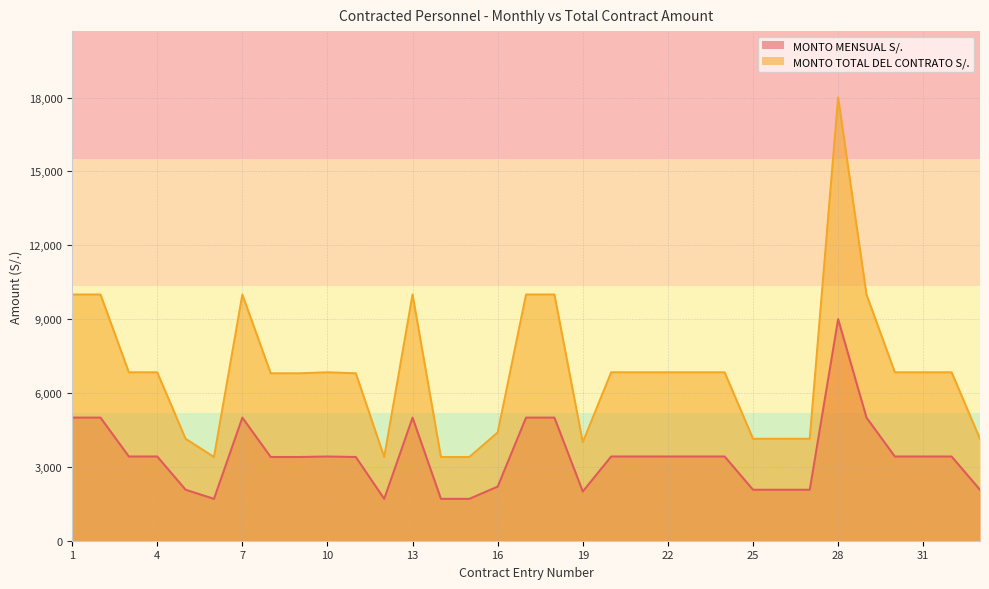

Which series has the largest range (max minus min)?

MONTO TOTAL DEL CONTRATO S/.